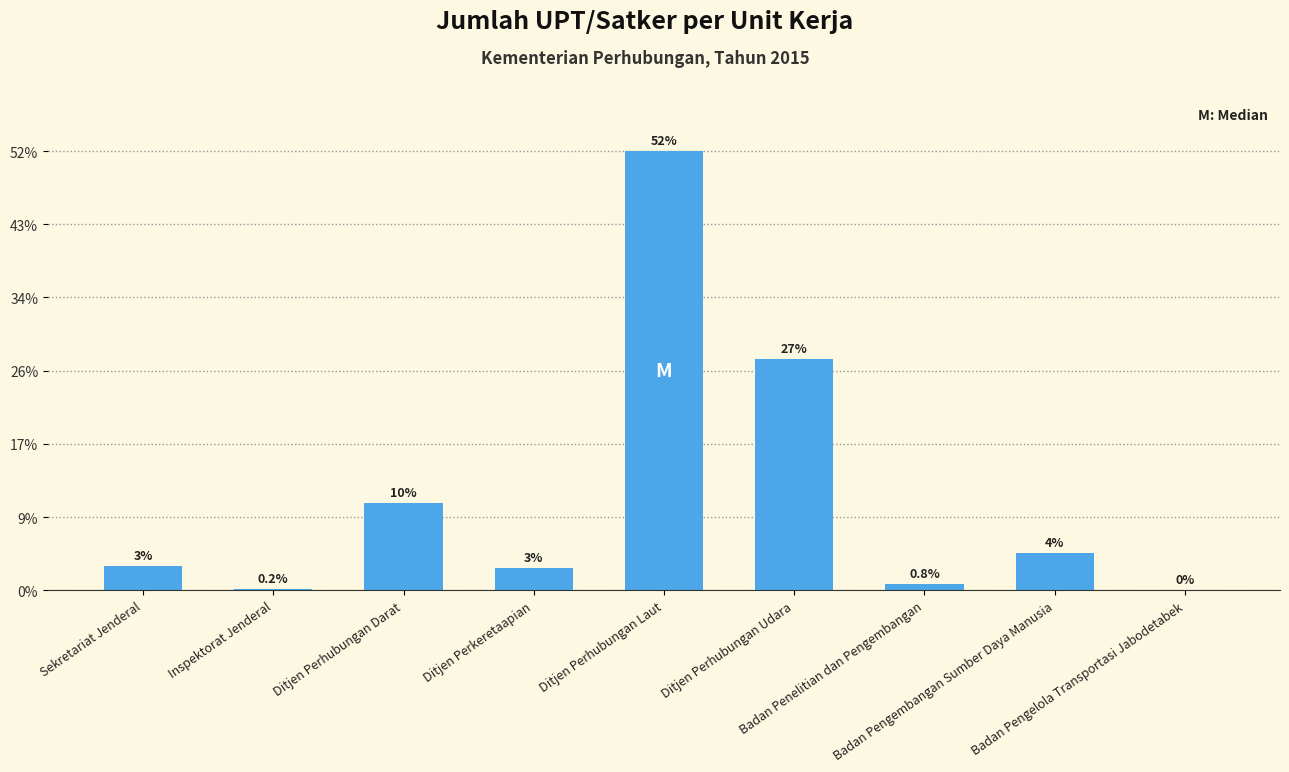

At which label is the value closest to 164?

Ditjen Perhubungan Udara